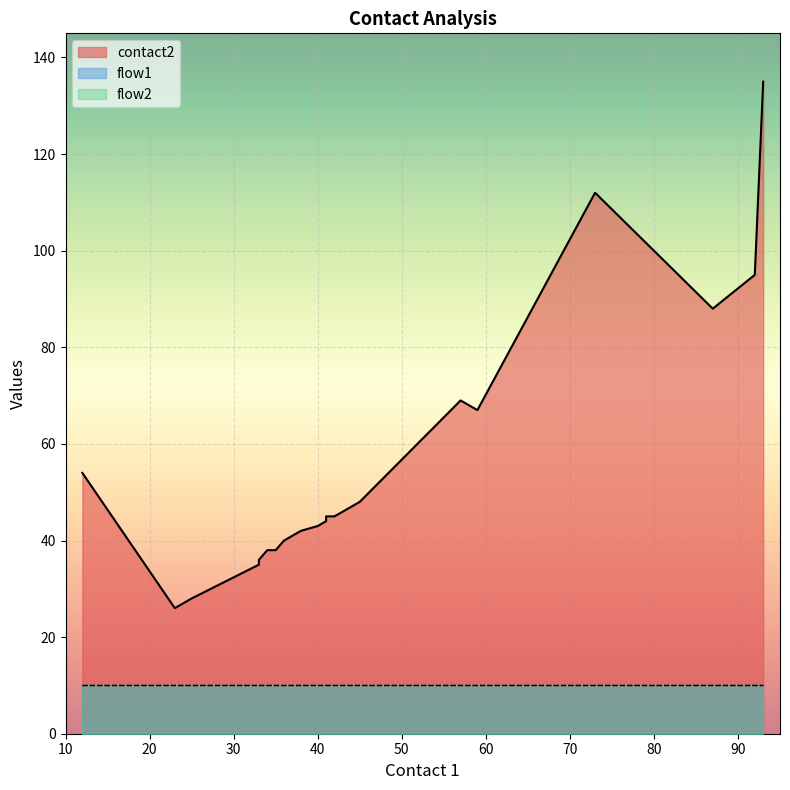

True or false: flow1 and contact2 cross at least once.

False